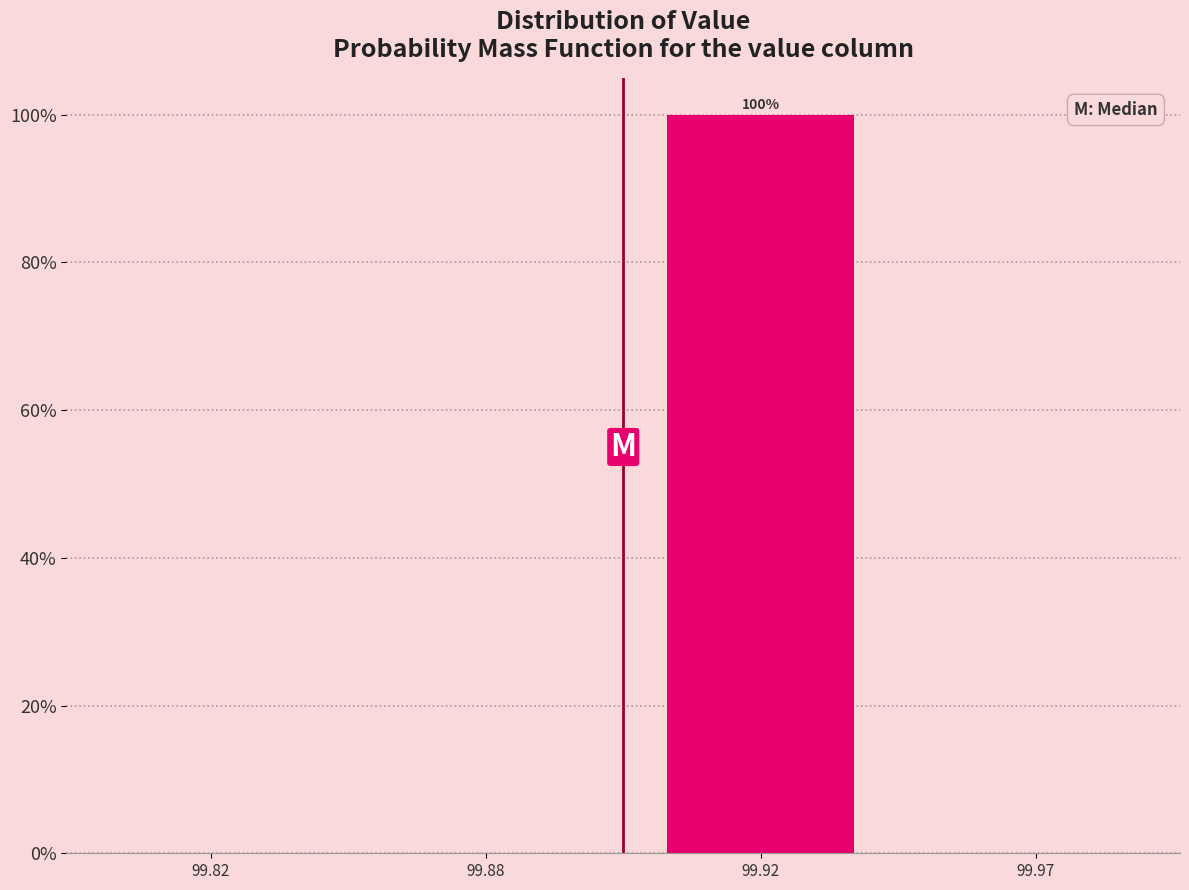

Reading left to right, extract all data points from this chart.

99.82=0	99.88=0	99.92=100	99.97=0